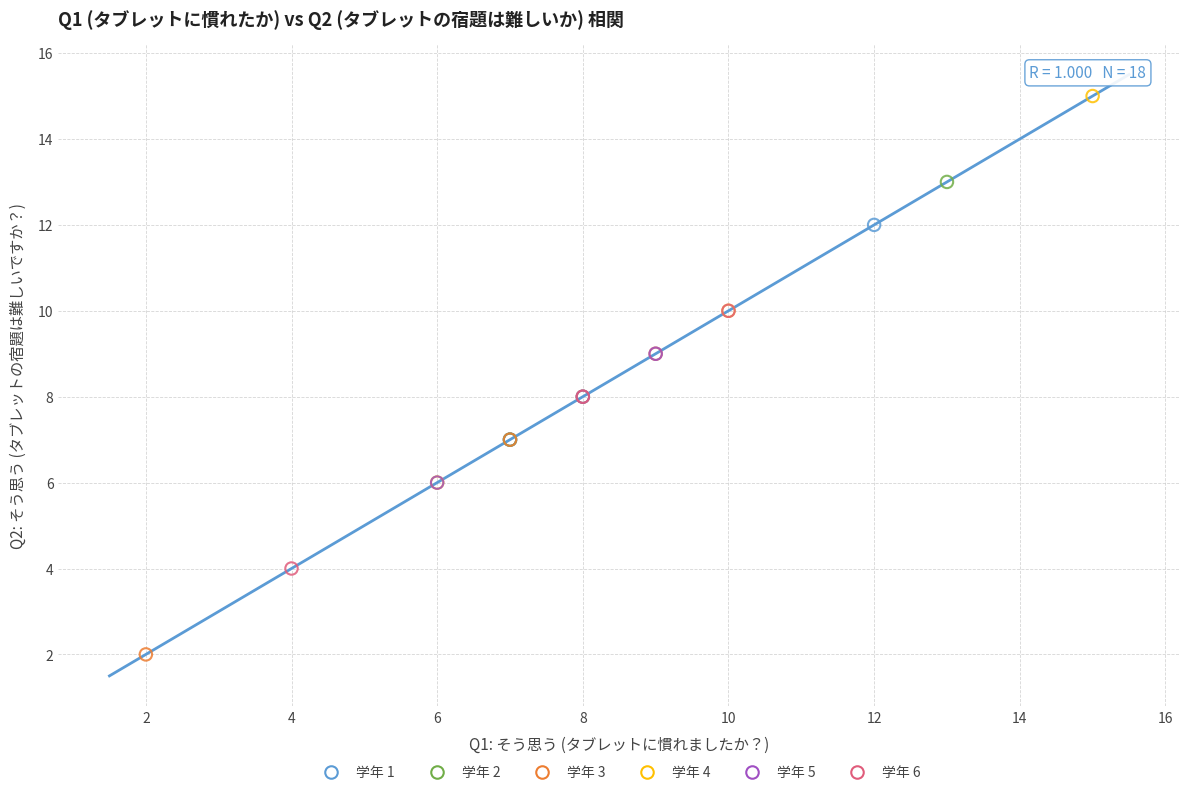

Which series contains the lowest Y value?

学年 3